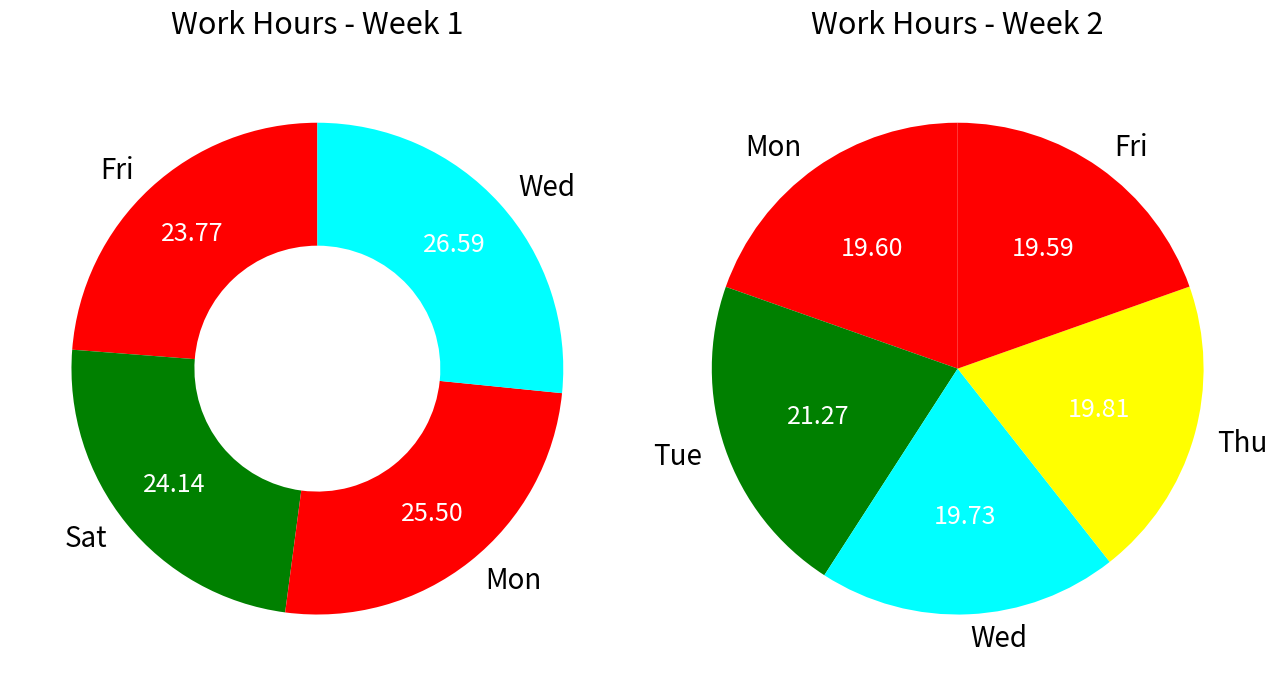

Does Tue account for over 50% of the chart?

No